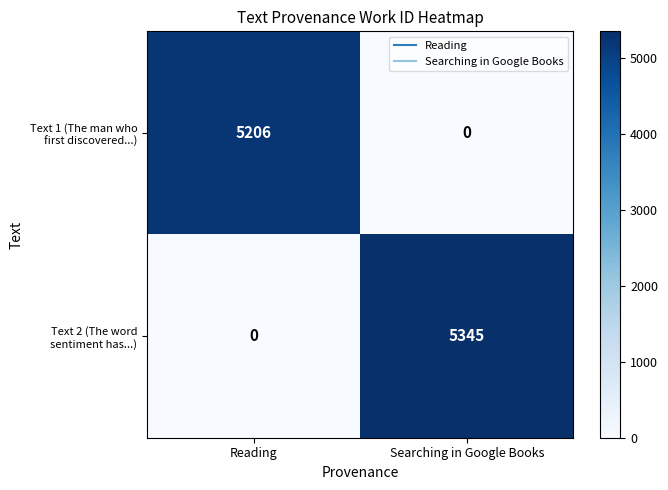

At which category does the chart reach its peak across all series?

Searching in Google Books